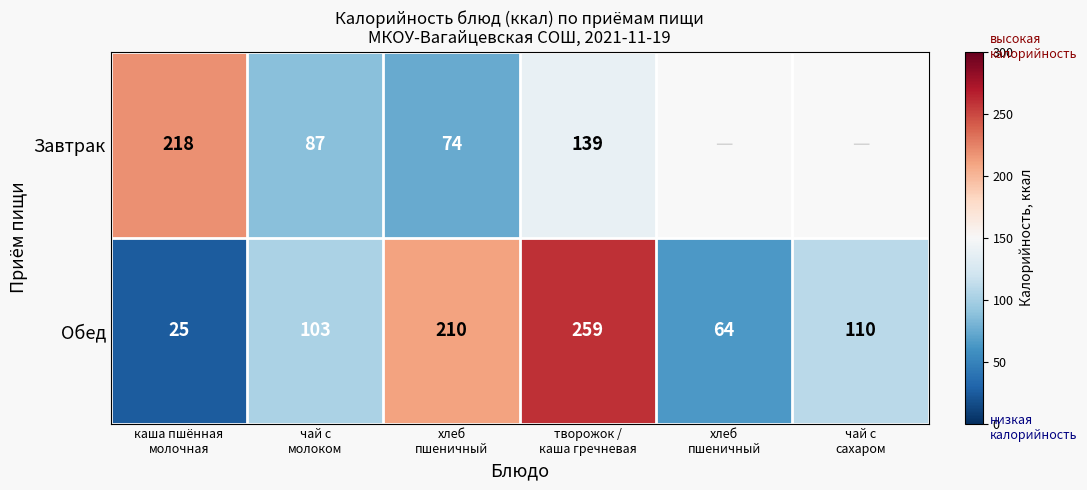

Between хлеб
пшеничный and творожок /
каша гречневая, which is larger?

творожок /
каша гречневая